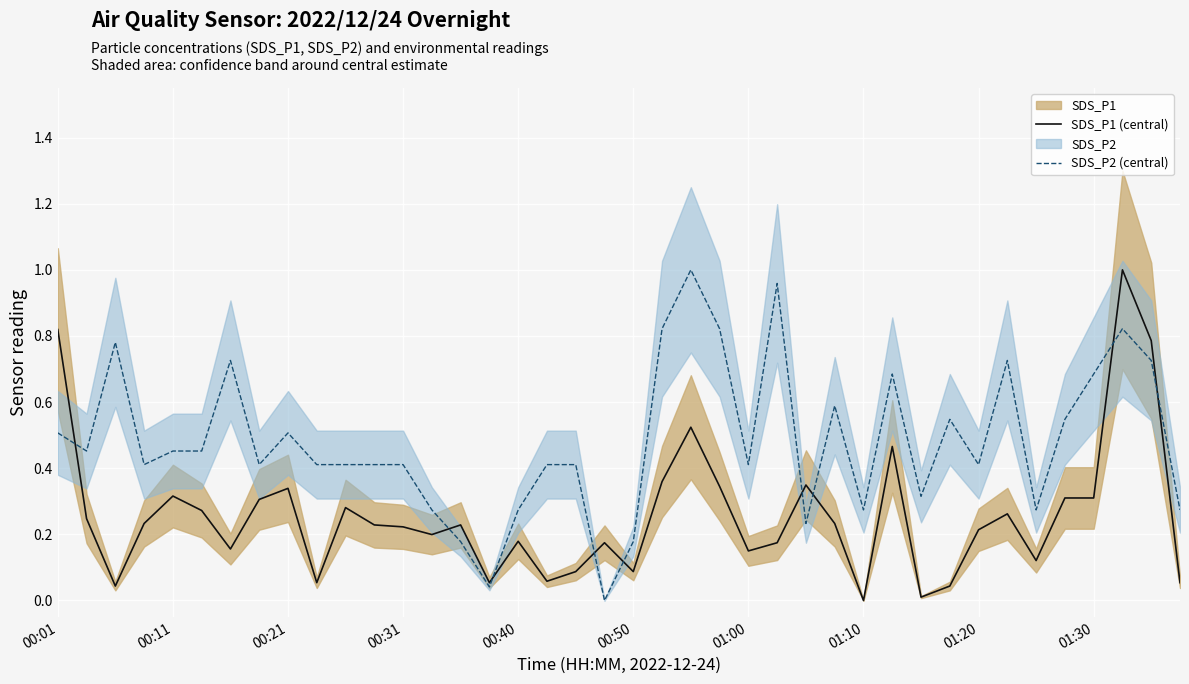

True or false: SDS_P1 (central) has a value of 0.3 at 01:20.

False